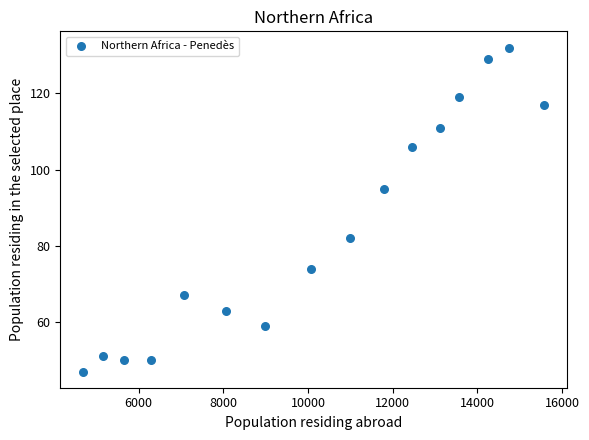

What is the range of X values (max minus min)?

10881